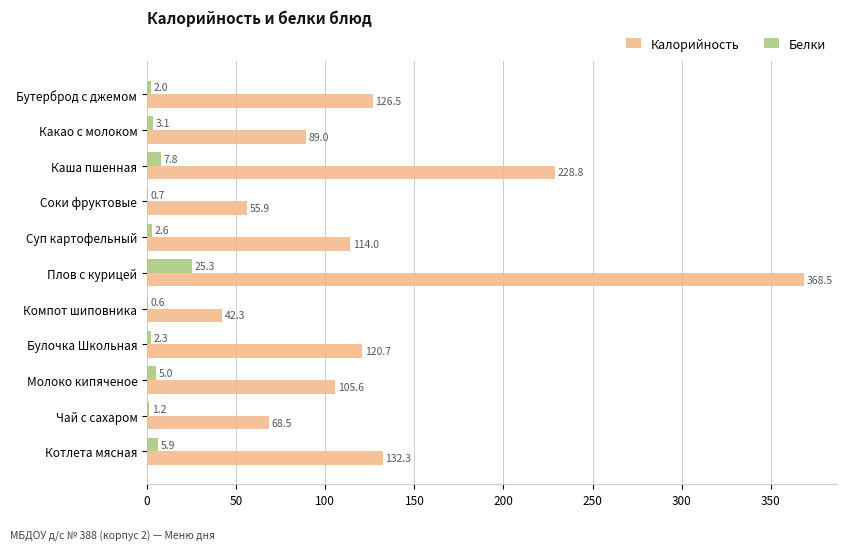

Which series changed the most between Компот шиповника and Котлета мясная?

Калорийность